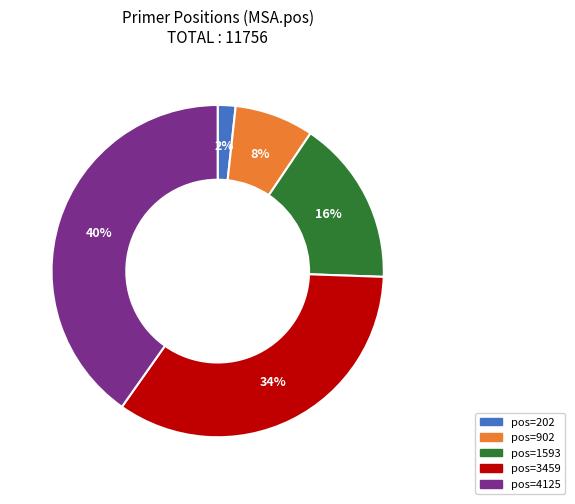

How many segments does this pie chart have?

5